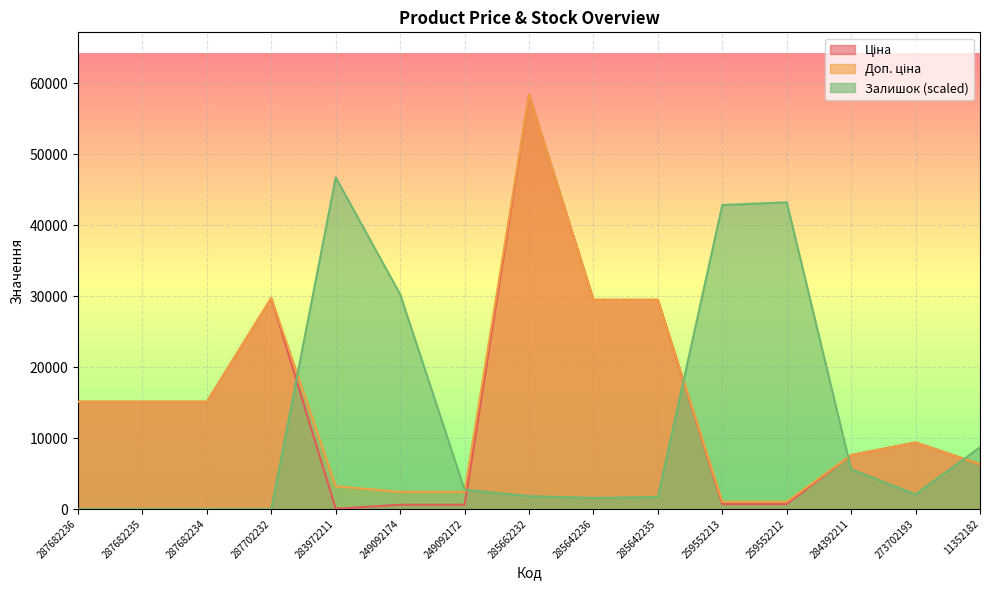

Between 287682235 and 283972211, which series saw the biggest shift?

Залишок (scaled)